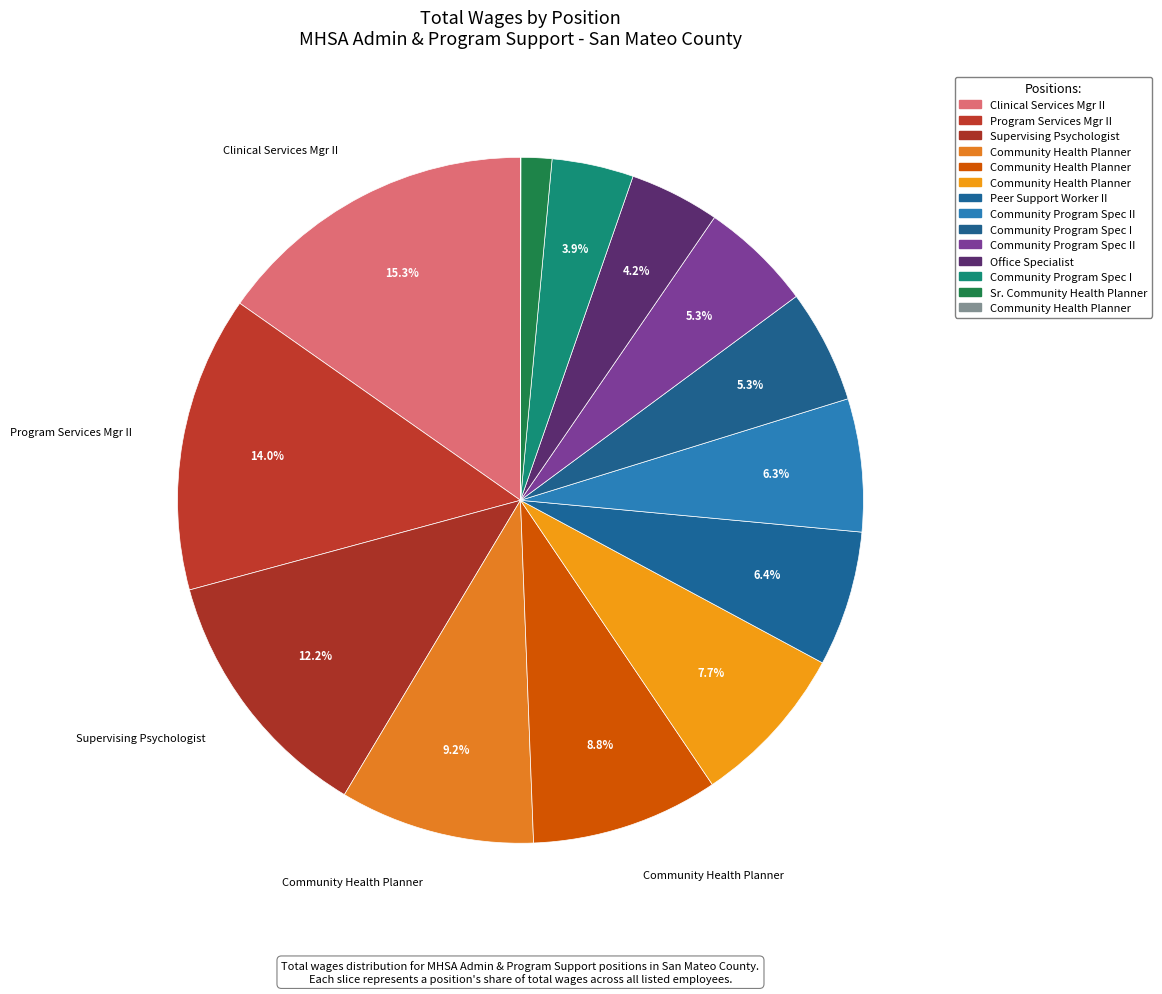

To the nearest percent, what is the average slice percentage?

7%